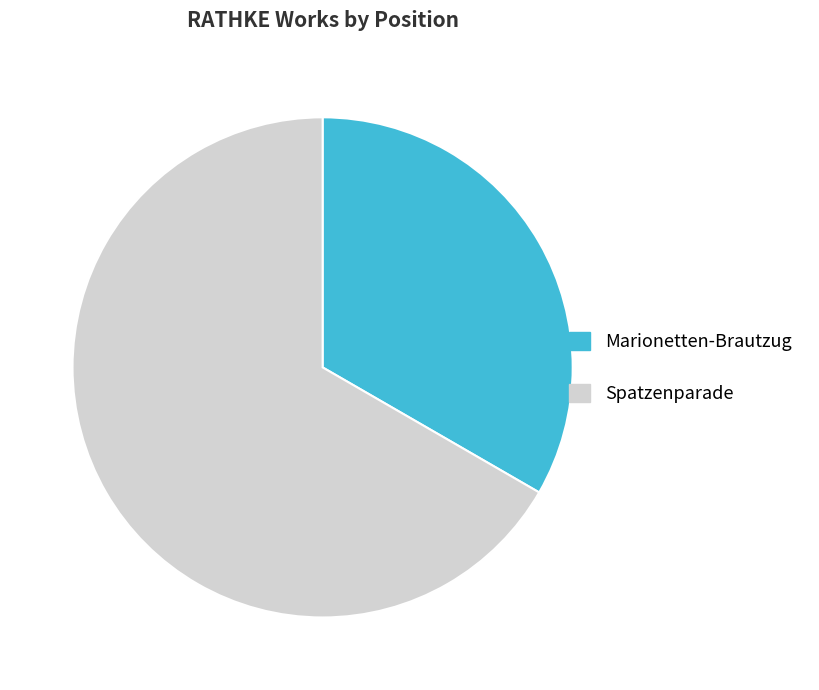

Which category has the smallest portion of the pie?

Marionetten-Brautzug